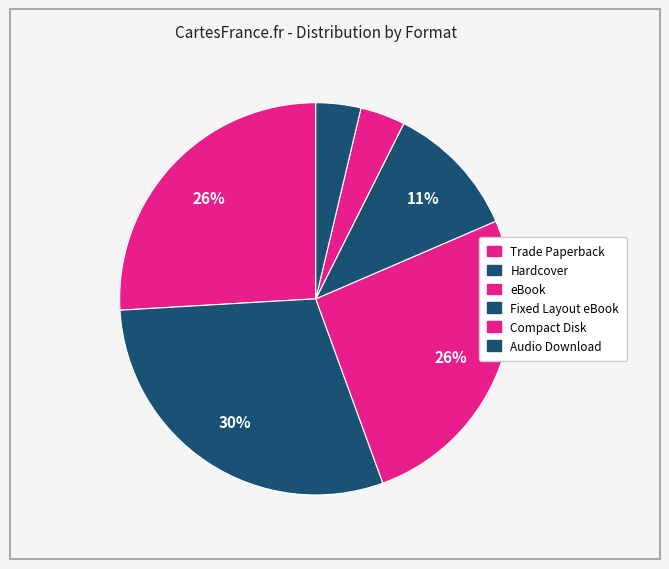

Is there a majority slice in this chart?

No